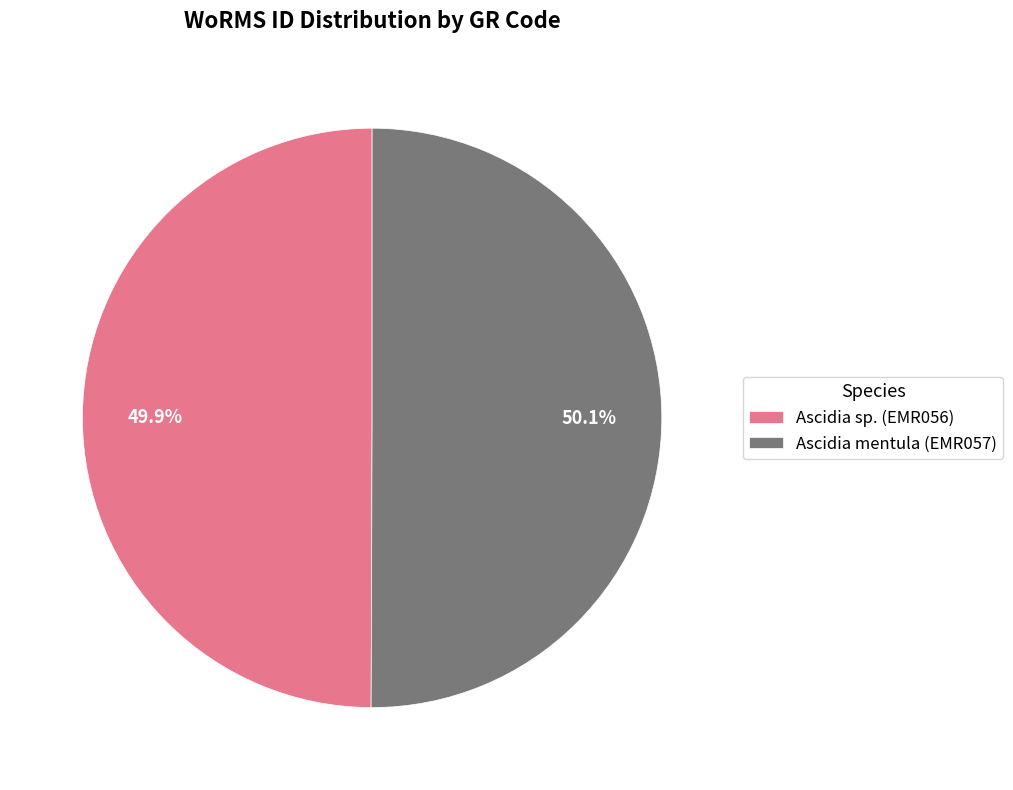

What portion of the pie excludes Ascidia mentula (EMR057)?

49.9%